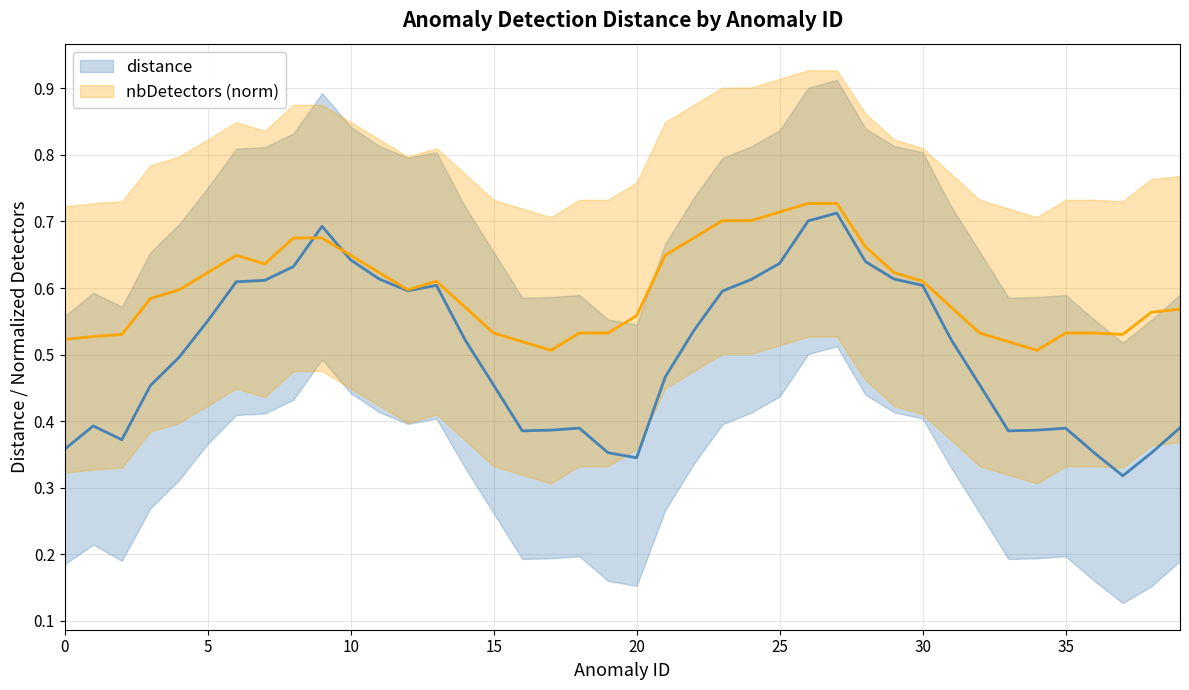

True or false: nbDetectors (norm) and distance intersect in this chart.

True